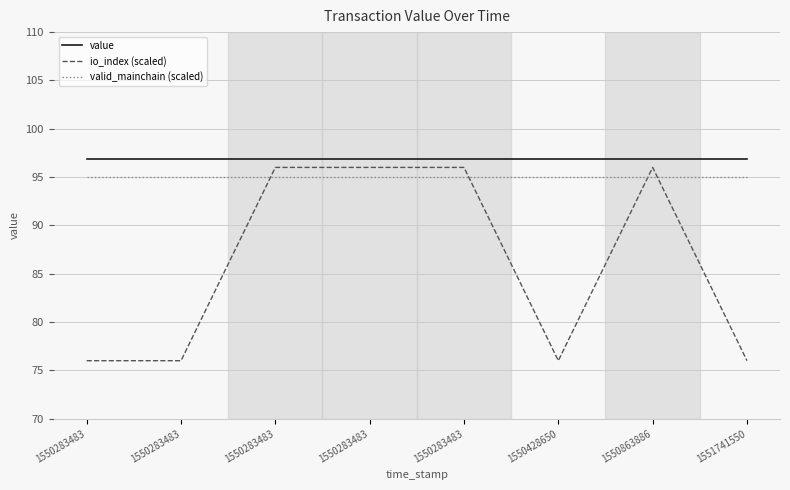

True or false: io_index (scaled) has more than 2 points higher than both neighbors.

False